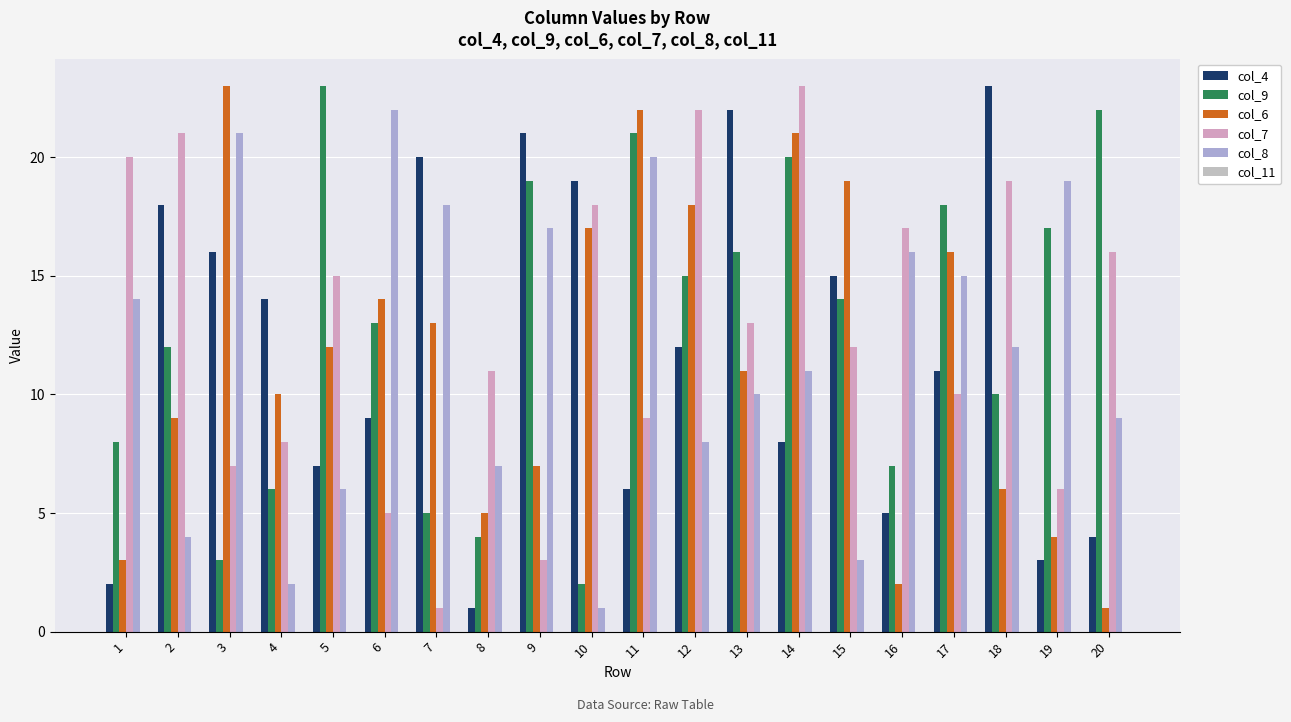

Count the number of categories in the chart.

20